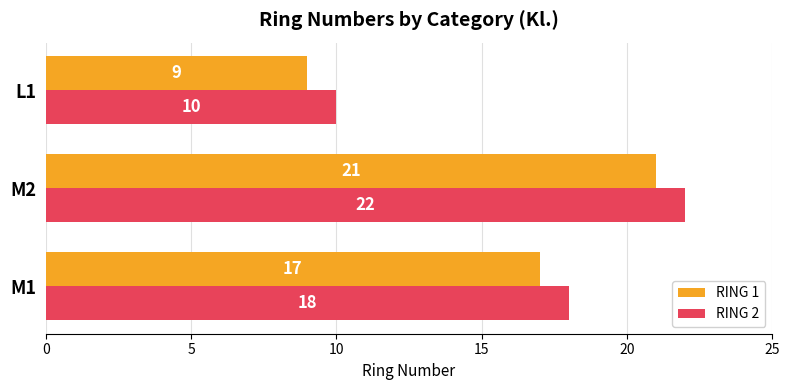

What is the difference between the RING 1 values at M1 and L1?

8